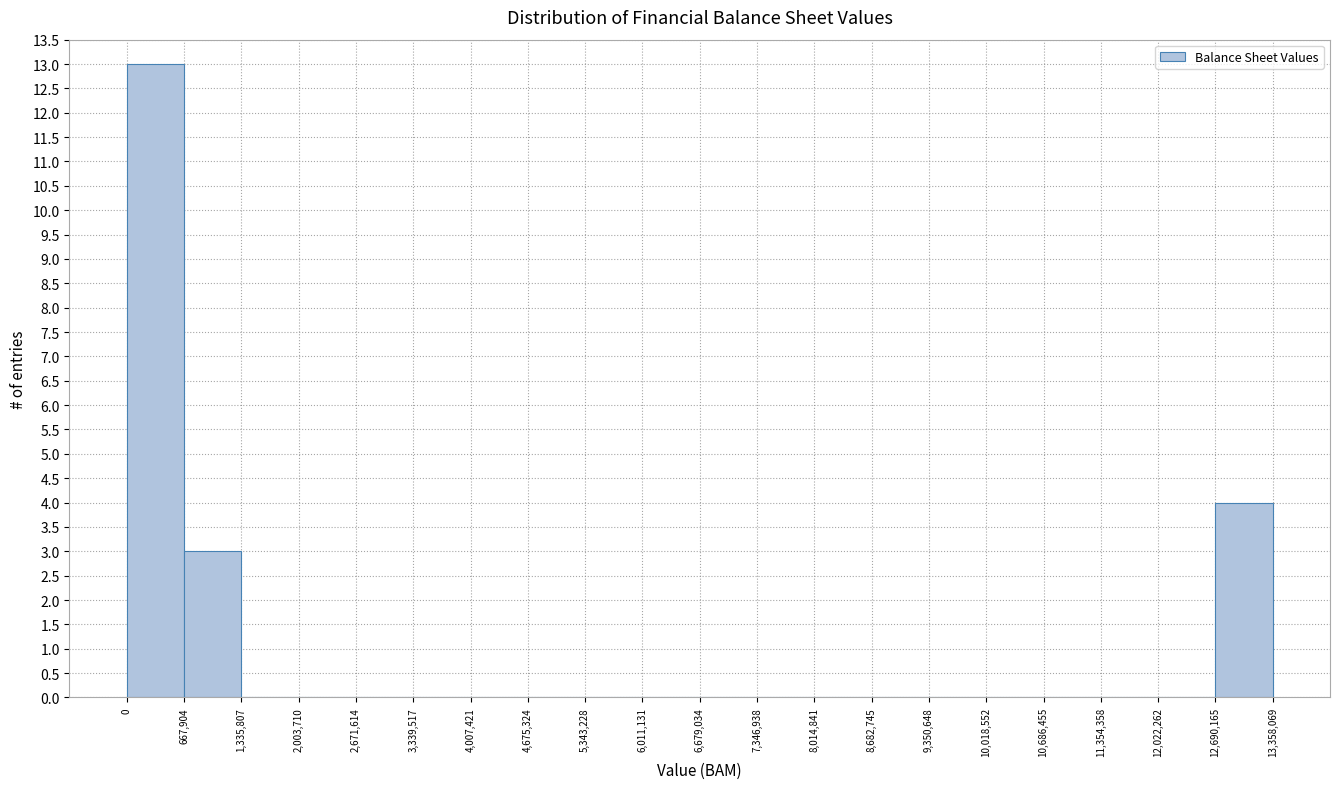

Reading left to right, list every bar in this chart as the range it spans on the x-axis followed by its height. The values are not printed on the chart, so give them approximately, as read against the axis.

0 to 667,904: 13
667,904 to 1,335,807: 3
1,335,807 to 2,003,710: 0
2,003,710 to 2,671,614: 0
2,671,614 to 3,339,517: 0
3,339,517 to 4,007,421: 0
4,007,421 to 4,675,324: 0
4,675,324 to 5,343,228: 0
5,343,228 to 6,011,131: 0
6,011,131 to 6,679,034: 0
6,679,034 to 7,346,938: 0
7,346,938 to 8,014,841: 0
8,014,841 to 8,682,745: 0
8,682,745 to 9,350,648: 0
9,350,648 to 10,018,552: 0
10,018,552 to 10,686,455: 0
10,686,455 to 11,354,358: 0
11,354,358 to 12,022,262: 0
12,022,262 to 12,690,165: 0
12,690,165 to 13,358,069: 4